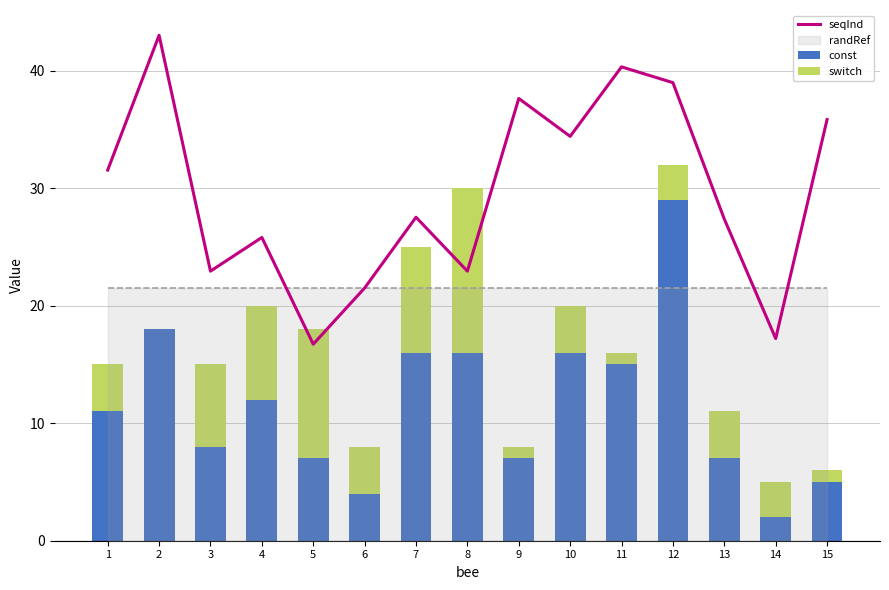

Is the value of const at 15 greater than the value of switch at 11?

Yes